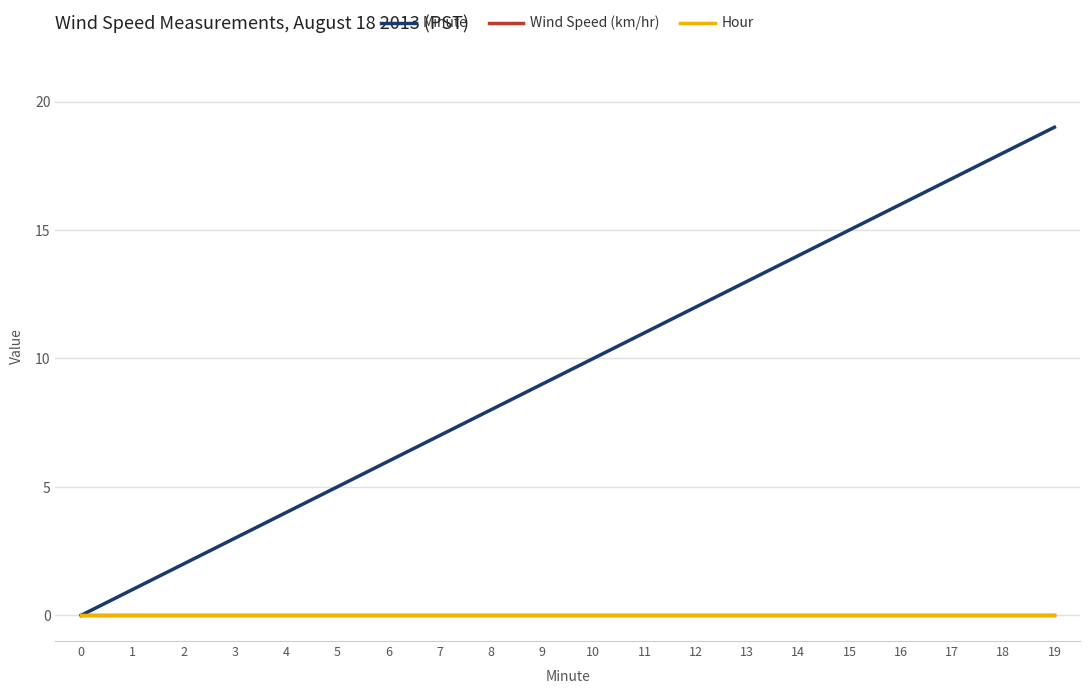

Reading left to right, what are all the values shown in this chart?

Minute: 0	1	2	3	4	5	6	7	8	9	10	11	12	13	14	15	16	17	18	19
Wind Speed (km/hr): 0	0	0	0	0	0	0	0	0	0	0	0	0	0	0	0	0	0	0	0
Hour: 0	0	0	0	0	0	0	0	0	0	0	0	0	0	0	0	0	0	0	0